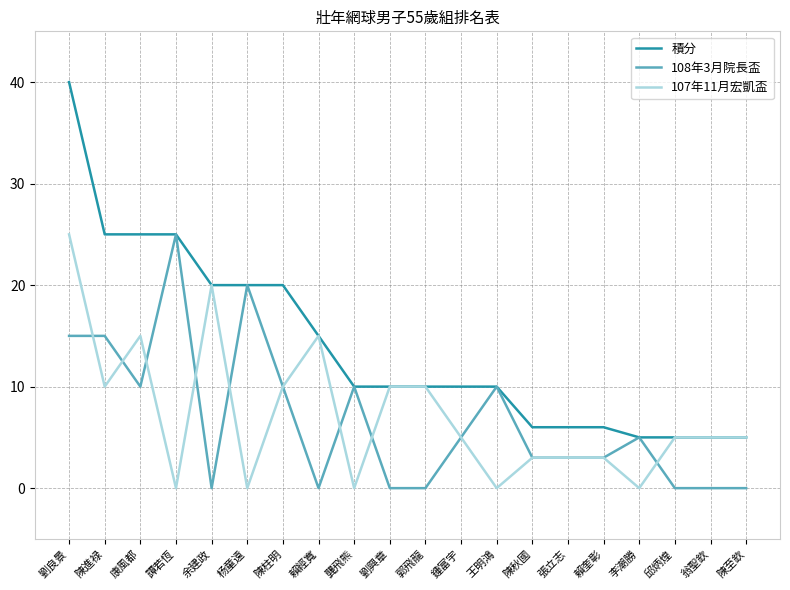

Which series has the largest total across all categories?

積分